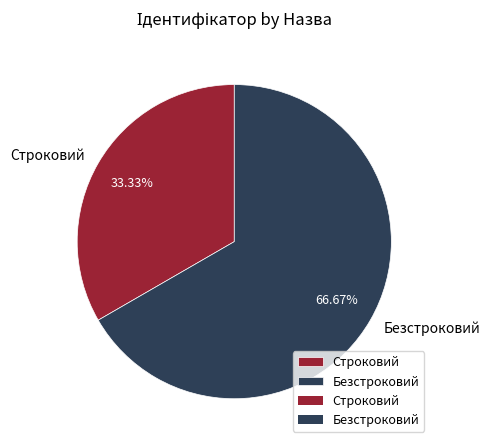

Is it true that Строковий is 27% of the pie?

False